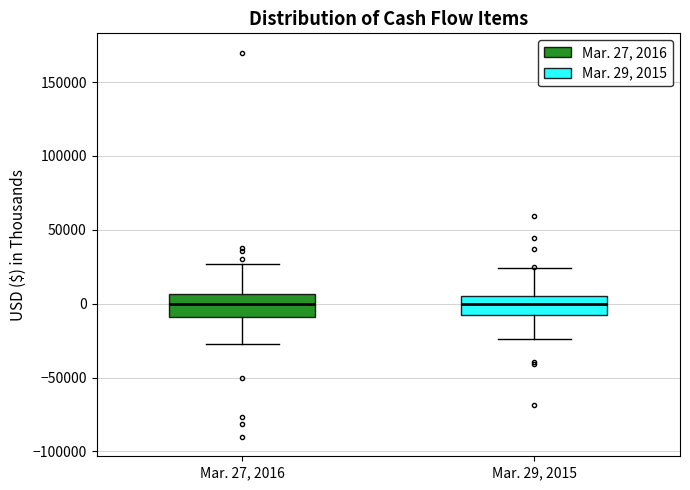

Where does the upper whisker of the box for Mar. 29, 2015 end on the y-axis? The values are not printed on the chart, so give them approximately, as read against the axis.

25000